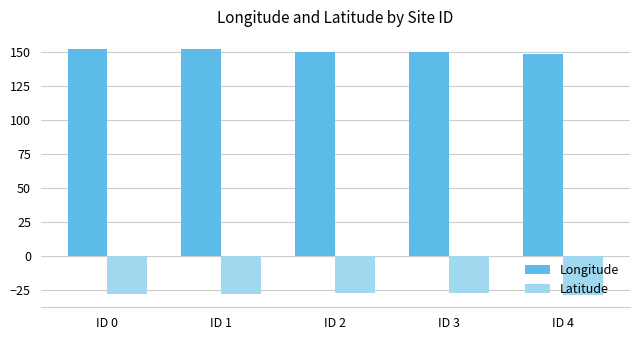

At how many categories does at least one series exceed 24?

5